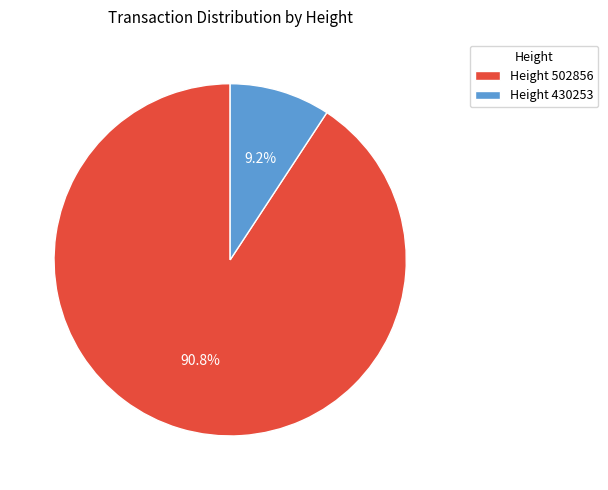

Is there a majority slice in this chart?

Yes